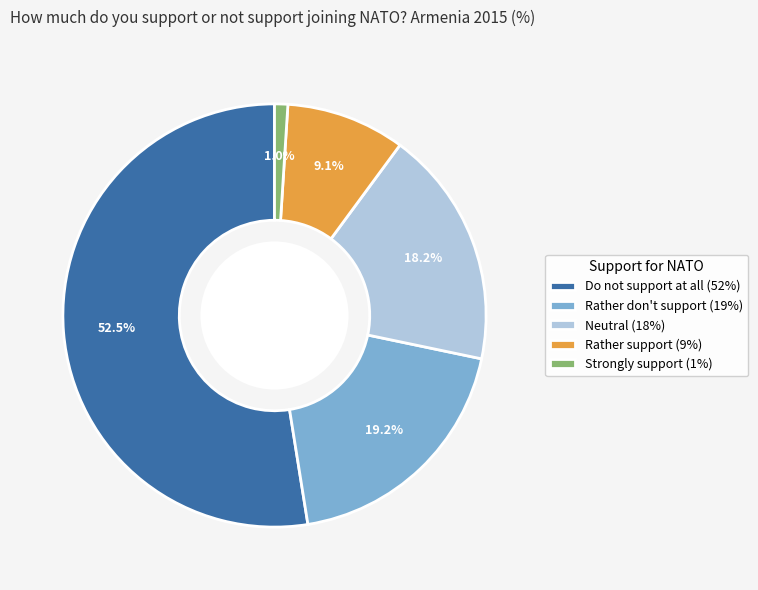

Is there any slice that represents more than half of the pie?

Yes